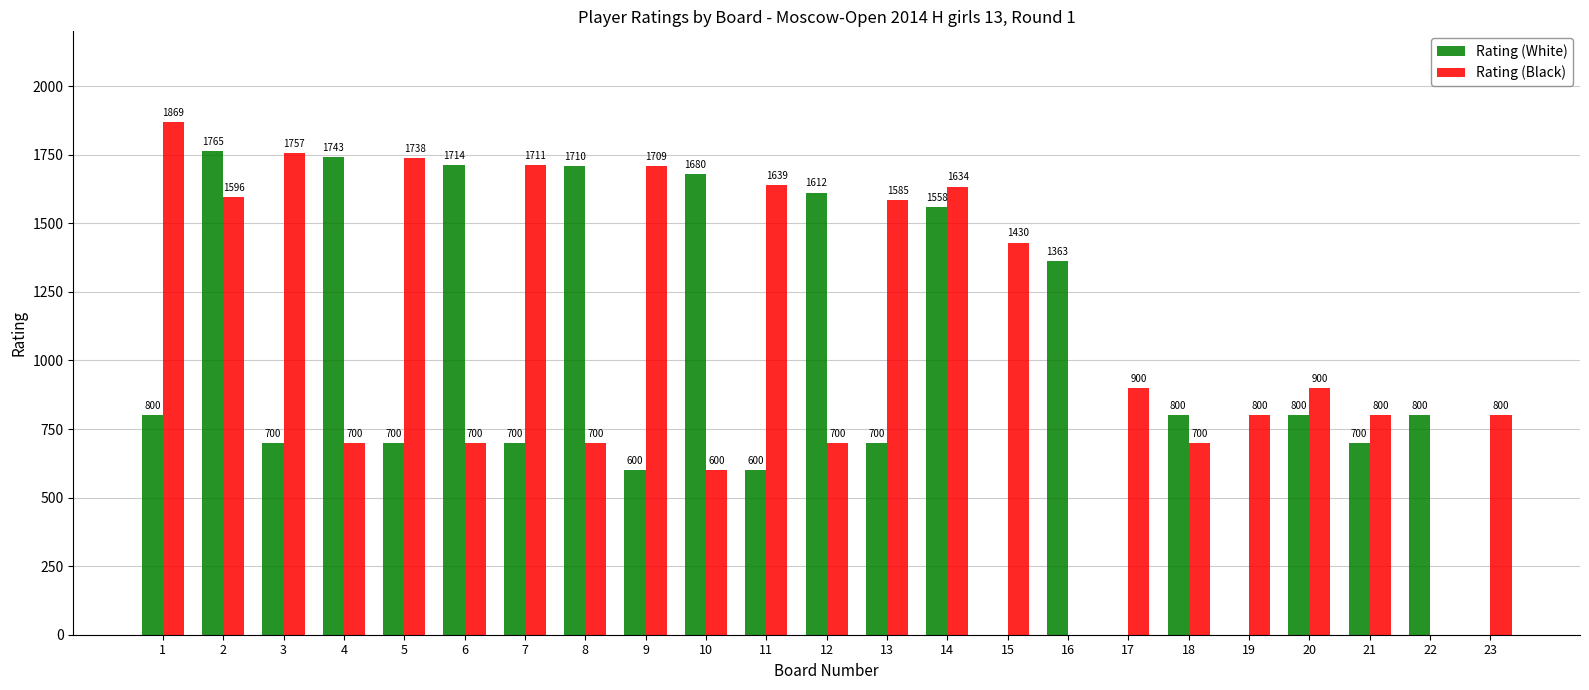

Reading left to right, transcribe all the data shown in this chart.

Rating (White): 800	1765	700	1743	700	1714	700	1710	600	1680	600	1612	700	1558	0	1363	0	800	0	800	700	800	0
Rating (Black): 1869	1596	1757	700	1738	700	1711	700	1709	600	1639	700	1585	1634	1430	0	900	700	800	900	800	0	800